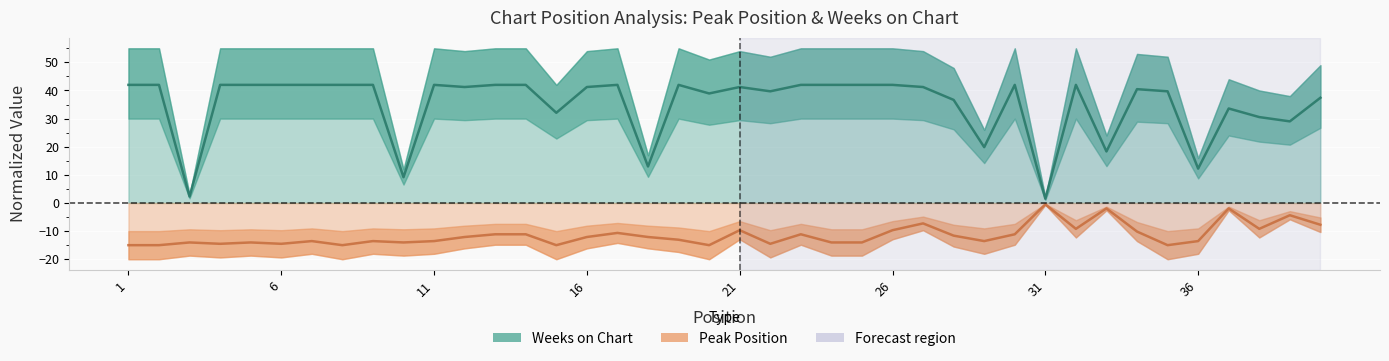

Reading left to right, what are all the values shown in this chart?

Peak Position: -15.0	-15.0	-14.0	-14.5	-14.0	-14.5	-13.5	-15.0	-13.5	-14.0	-13.5	-12.1	-11.1	-11.1	-15.0	-12.1	-10.6	-12.1	-13.1	-15.0	-9.7	-14.5	-11.1	-14.0	-14.0	-9.7	-7.3	-11.6	-13.5	-11.1	-0.5	-9.2	-1.9	-10.2	-15.0	-13.5	-1.9	-9.2	-4.4	-7.7
Weeks on Chart: 42.0	42.0	2.3	42.0	42.0	42.0	42.0	42.0	42.0	9.2	42.0	41.2	42.0	42.0	32.1	41.2	42.0	13.0	42.0	38.9	41.2	39.7	42.0	42.0	42.0	42.0	41.2	36.7	19.9	42.0	1.5	42.0	18.3	40.5	39.7	12.2	33.6	30.5	29.0	37.4